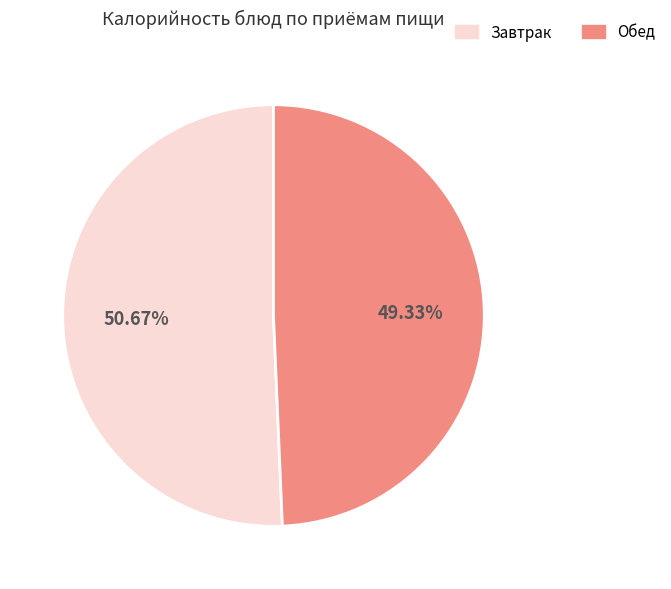

How many segments does this pie chart have?

2